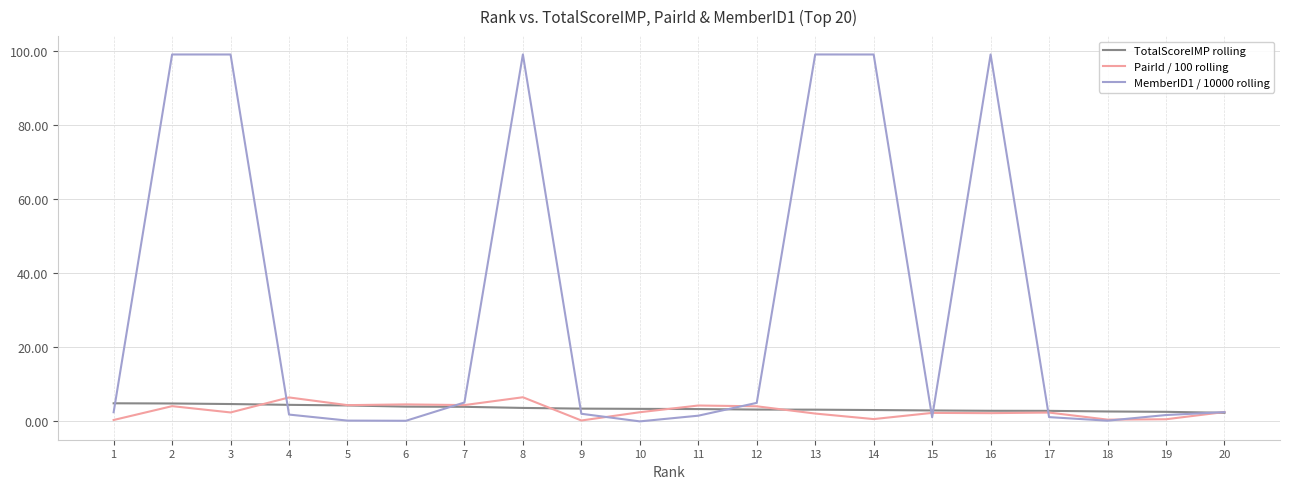

What is the lowest value of the TotalScoreIMP rolling series?

2.3